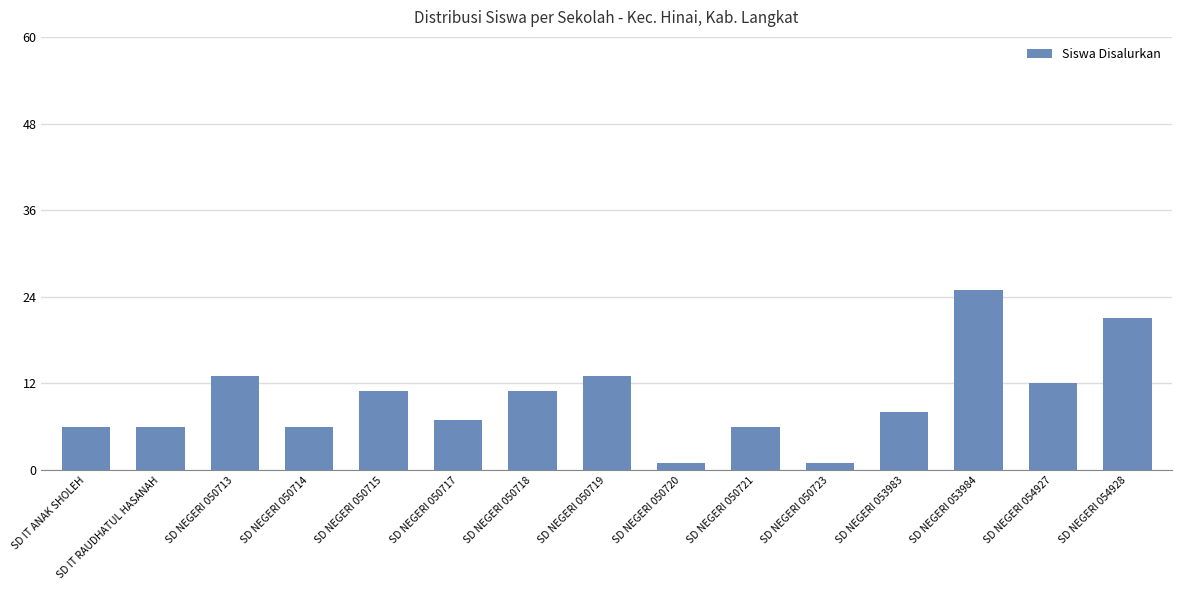

What is the label of the 1st bar from the right?

SD NEGERI 054928